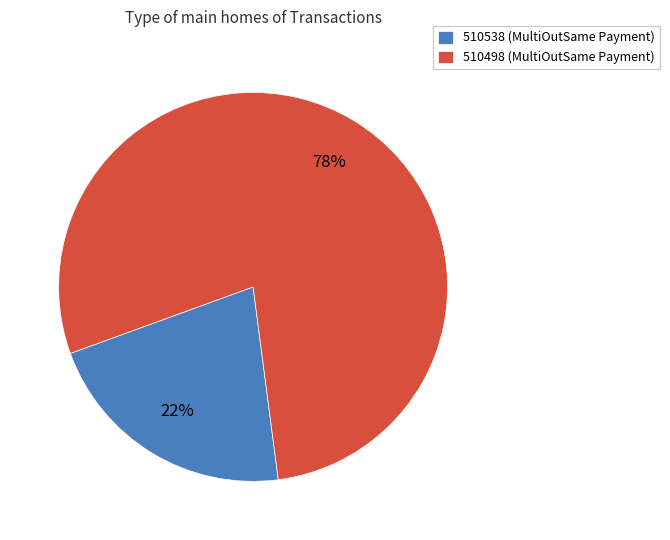

To the nearest percent, what is the average slice percentage?

50%